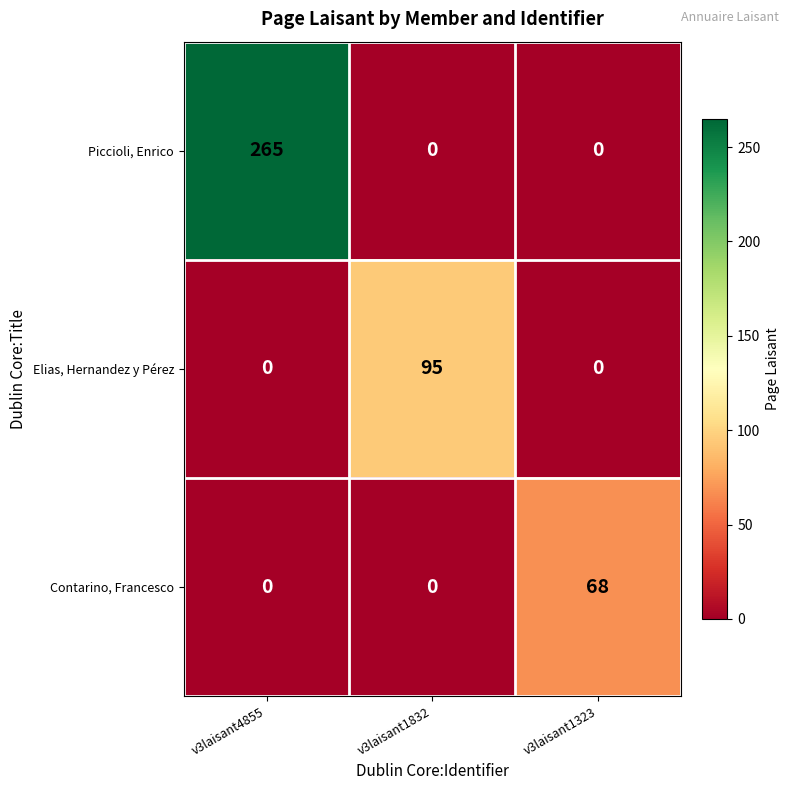

Reading left to right, extract all data points from this chart.

Piccioli, Enrico: 265	0	0
Elias, Hernandez y Pérez: 0	95	0
Contarino, Francesco: 0	0	68